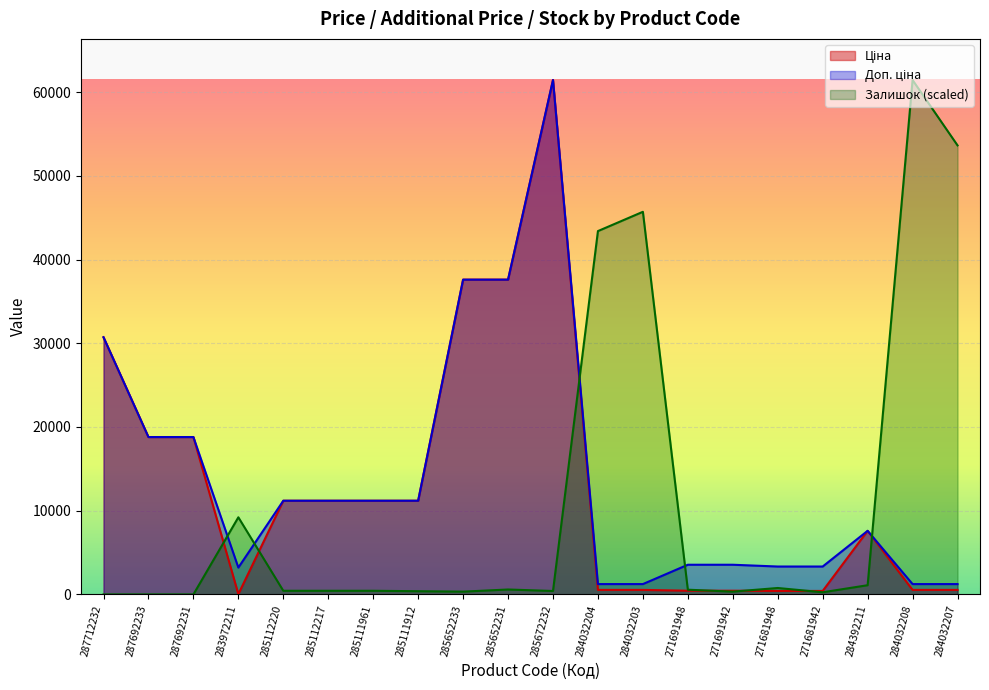

What position from the right is 285112217?

15